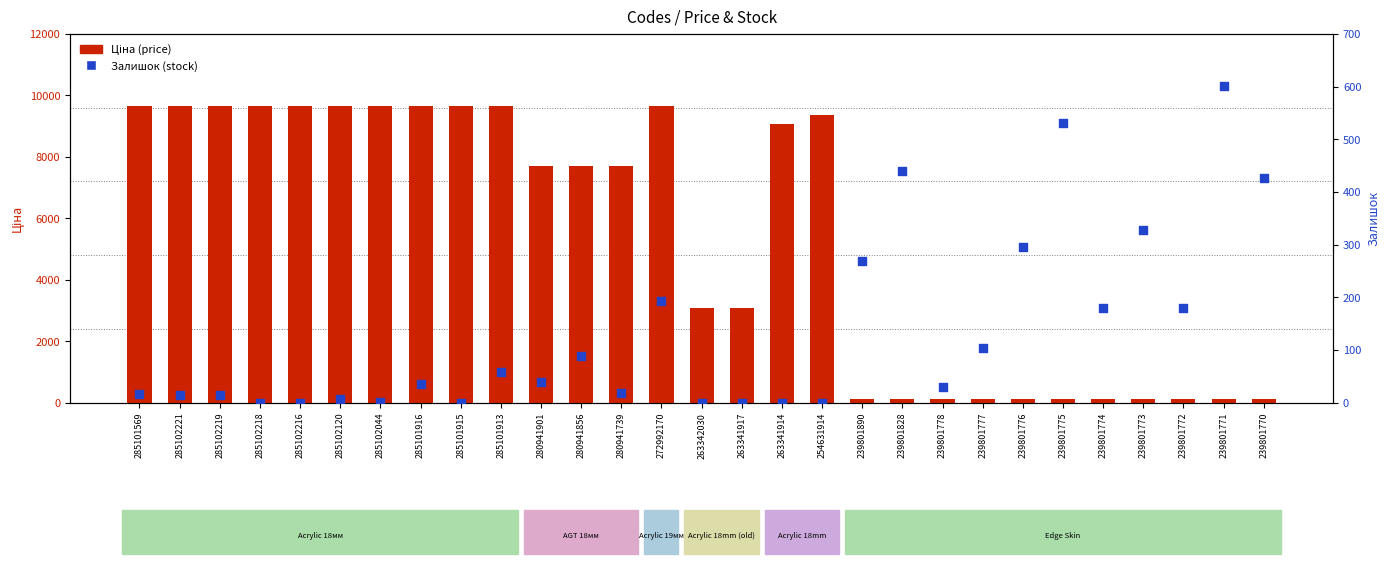

Is the value of Залишок (stock) at 254631914 greater than the value of Ціна (price) at 280941901?

No